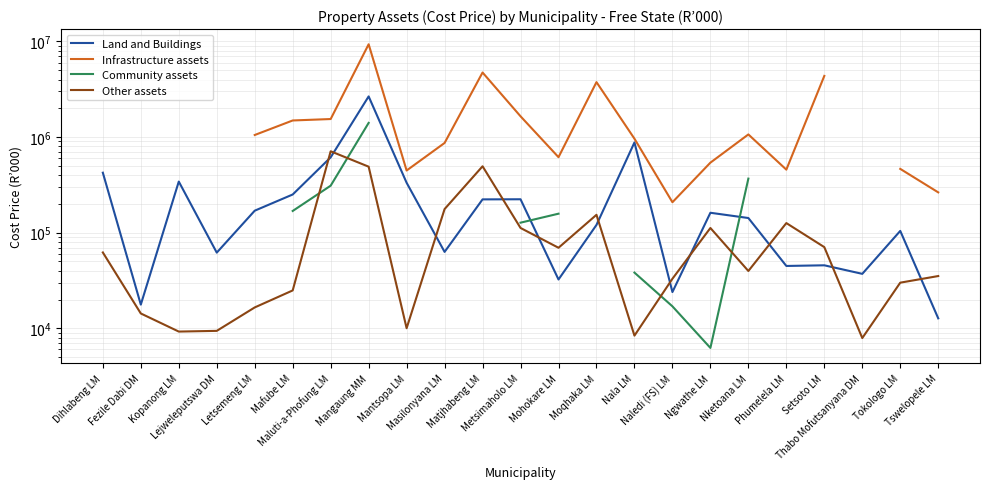

Is this an area chart (filled region under the line)?

No